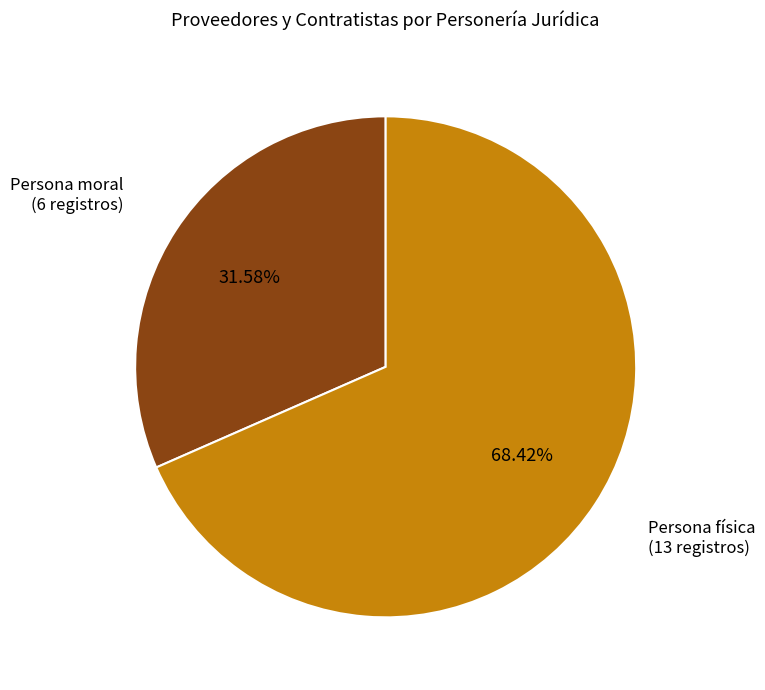

To the nearest percent, what portion does Persona física represent?

68%